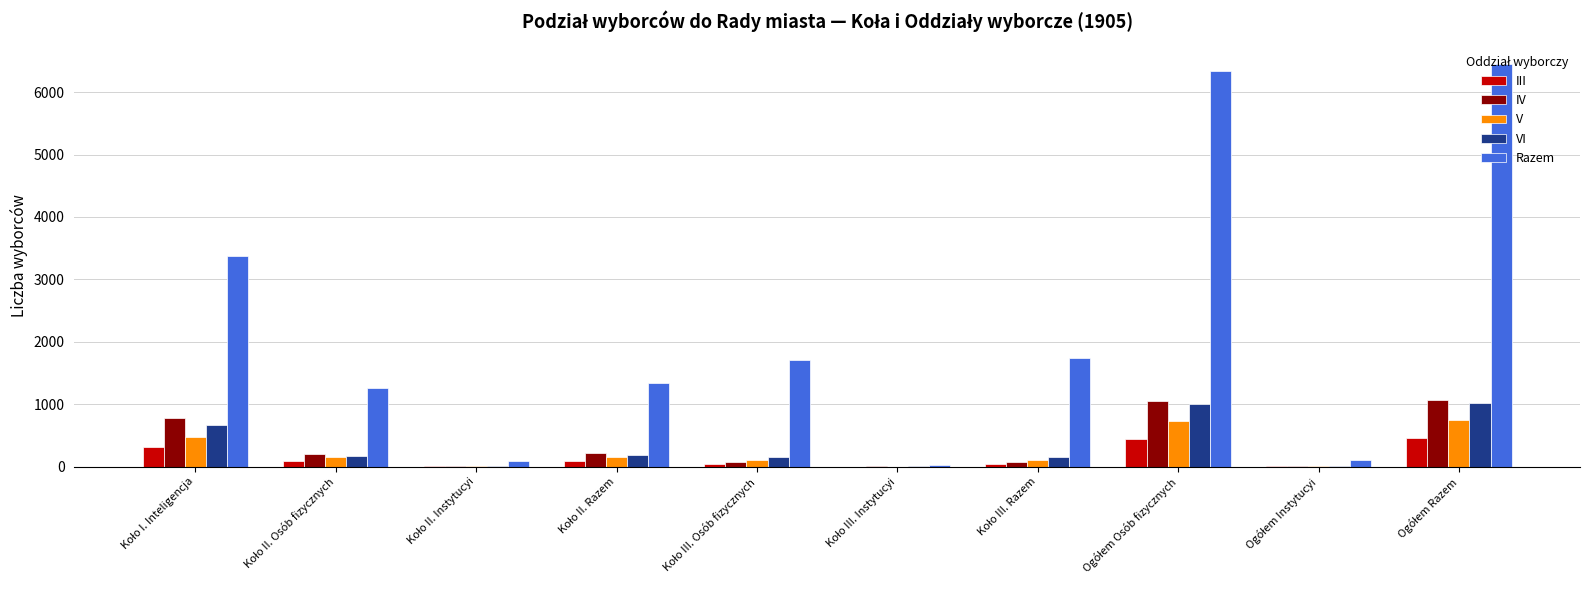

What is the sum of all Razem values?

22401